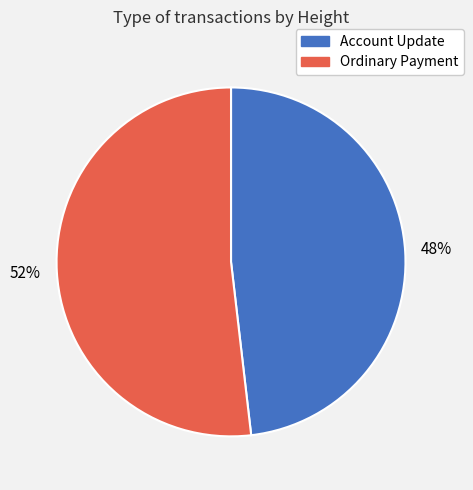

To the nearest percent, what is the difference between the largest and smallest slice percentages?

4%